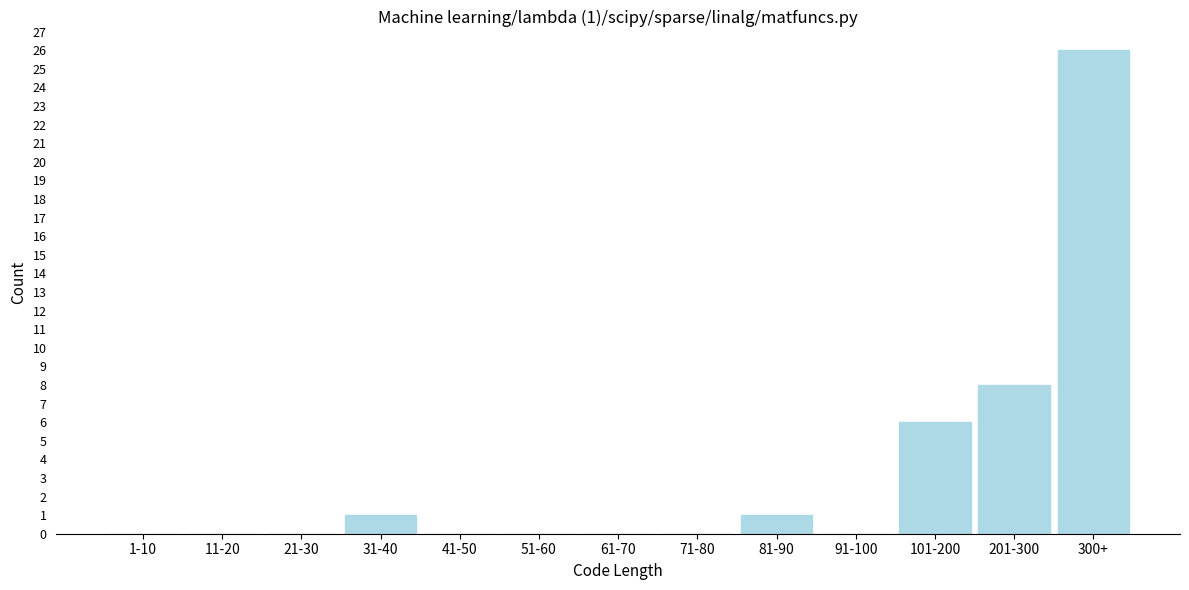

Reading left to right, list all the values displayed in this chart.

1-10=0	11-20=0	21-30=0	31-40=1	41-50=0	51-60=0	61-70=0	71-80=0	81-90=1	91-100=0	101-200=6	201-300=8	300+=26